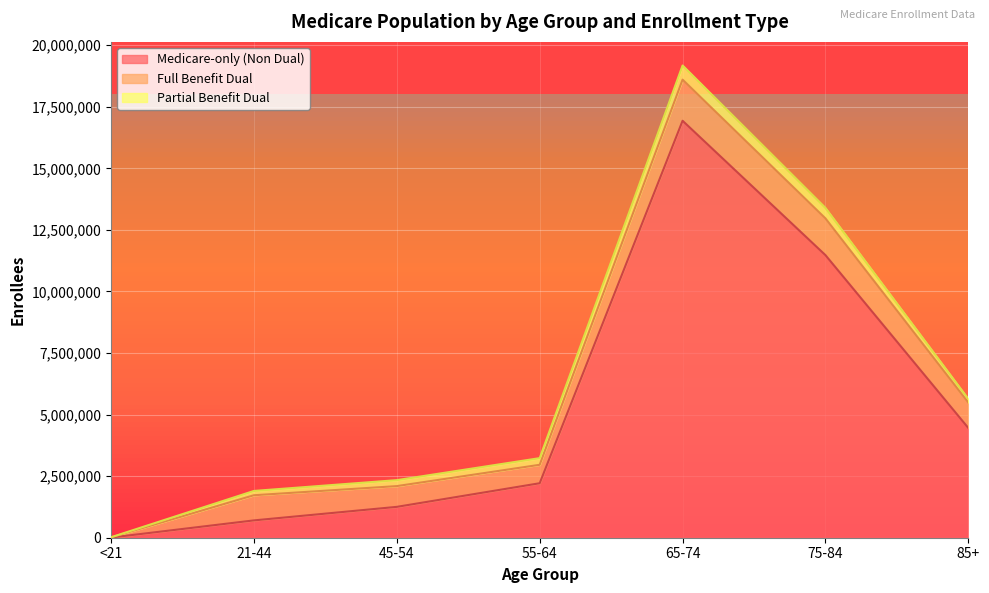

Reading right to left, extract all data points from this chart.

Medicare-only (Non Dual): 85+=4453668	75-84=11473870	65-74=16932038	55-64=2212453	45-54=1253178	21-44=703569	<21=6522
Full Benefit Dual: 85+=1032229	75-84=1492296	65-74=1670064	55-64=749303	45-54=843085	21-44=1021287	<21=11504
Partial Benefit Dual: 85+=144899	75-84=423141	65-74=574499	55-64=270175	45-54=242013	21-44=175077	<21=318